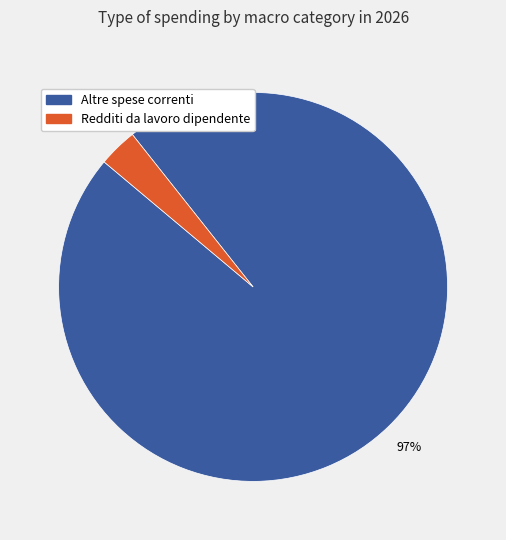

Rank the categories by value from lowest to highest.

Redditi da lavoro dipendente, Altre spese correnti